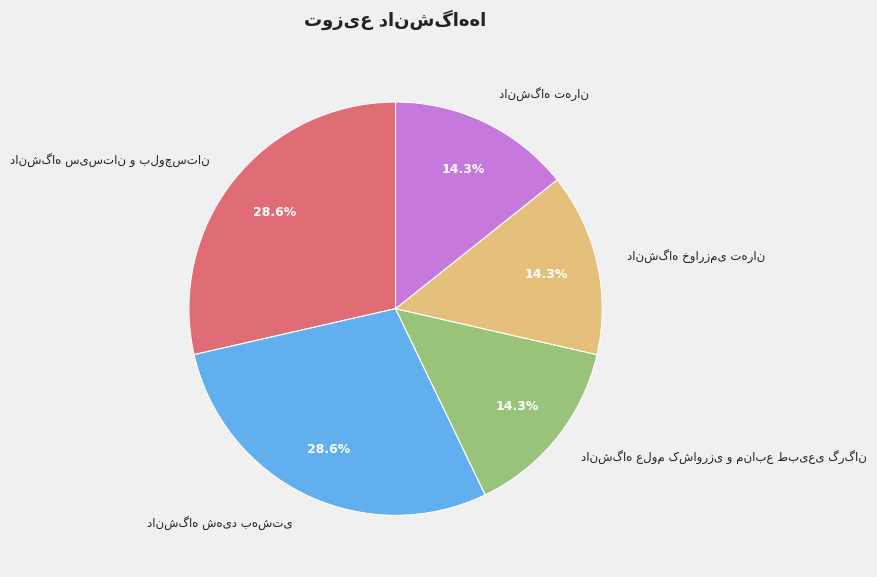

Is there any slice that represents more than half of the pie?

No